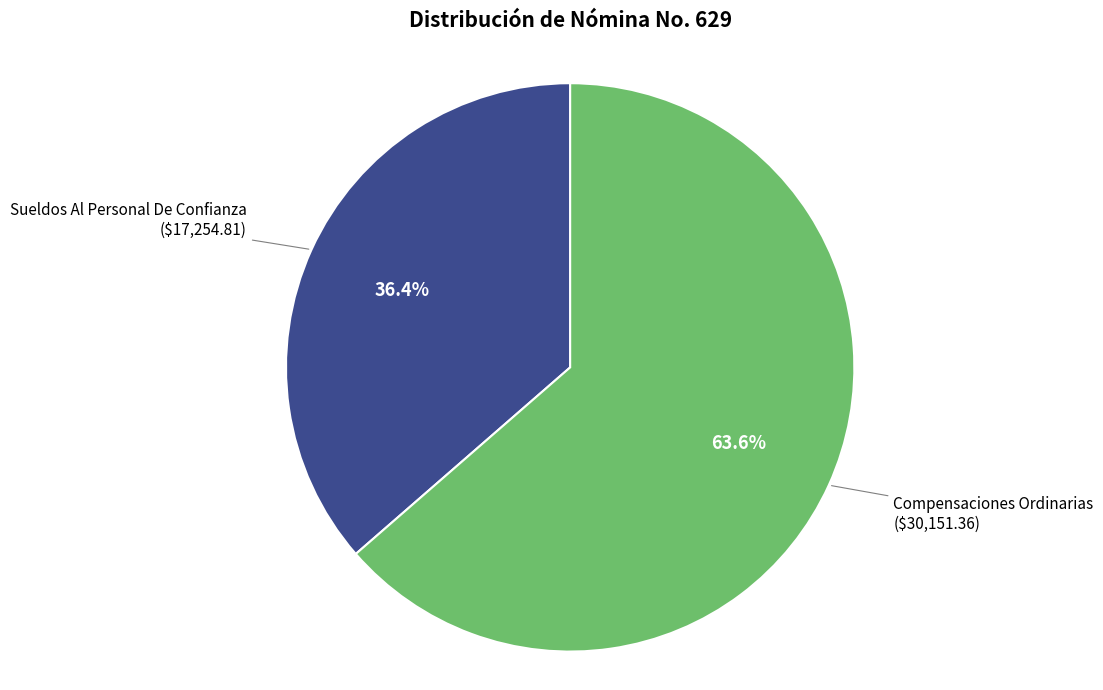

Is there any slice that represents more than half of the pie?

Yes